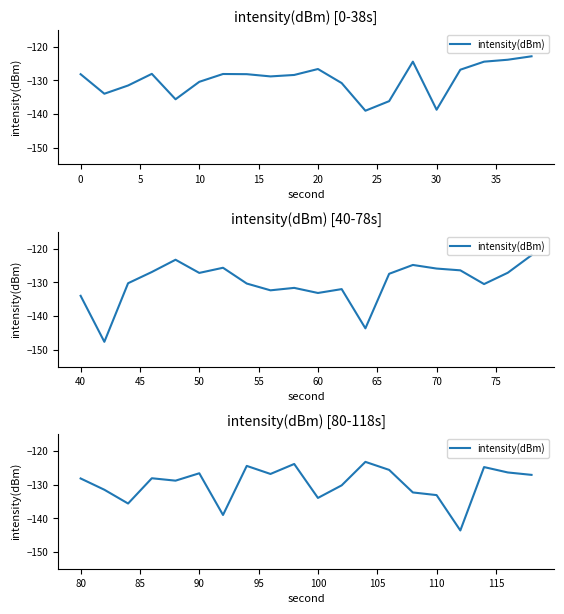

How many series are shown in this chart?

1